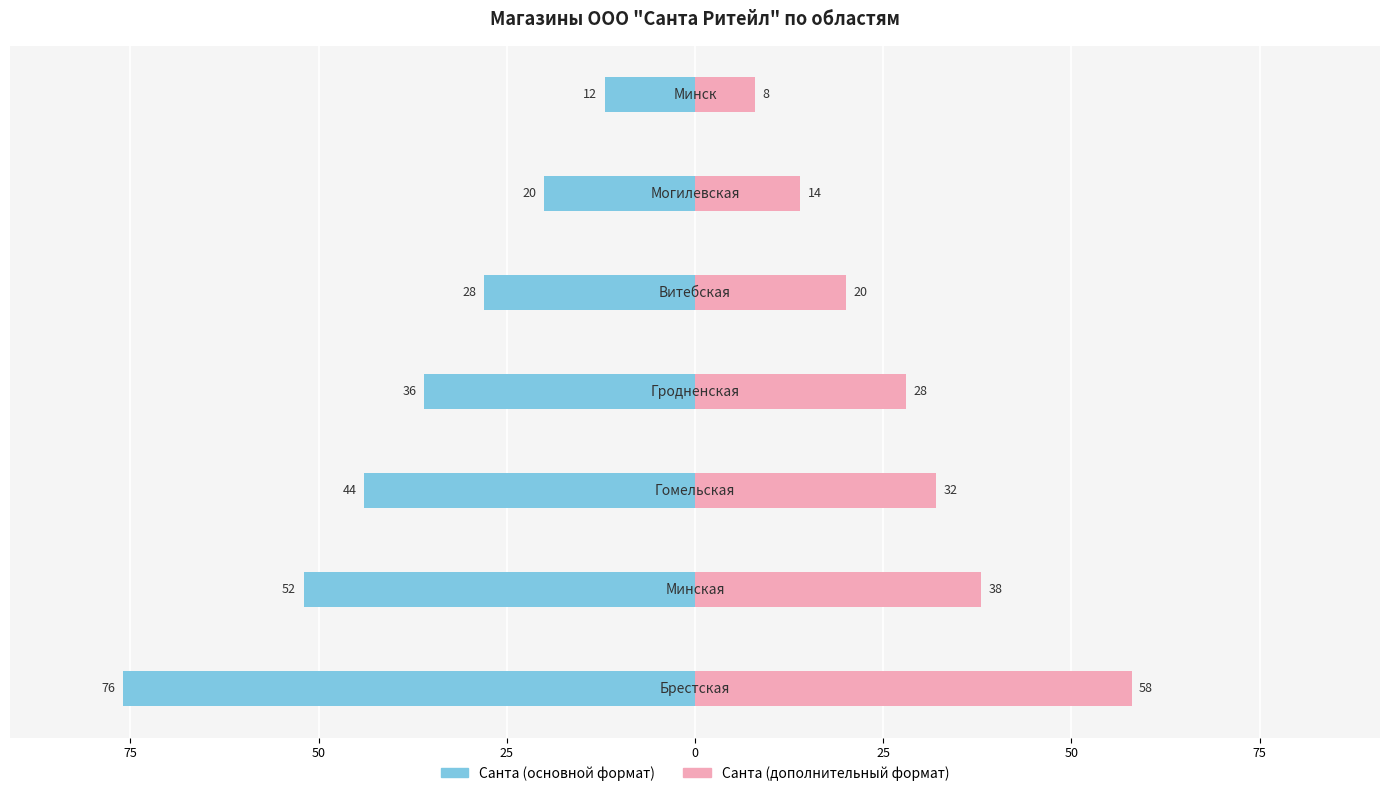

How many bars are there in each group?

2